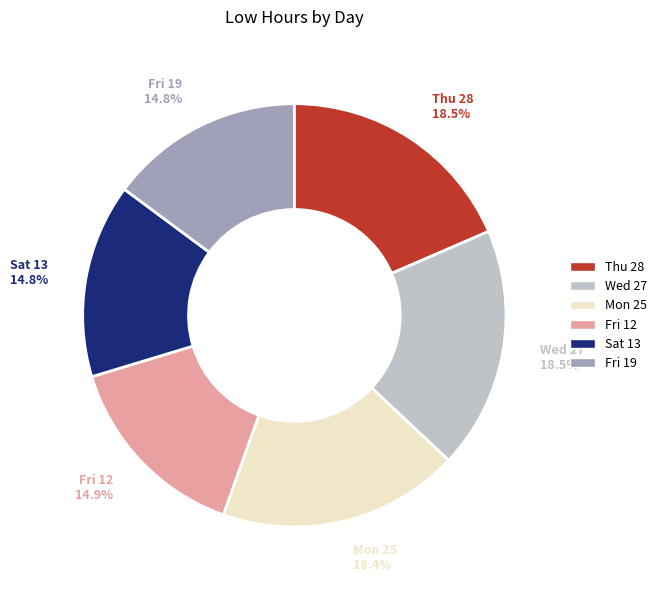

Combined, do Sat 13 and Wed 27 account for over 50%?

No